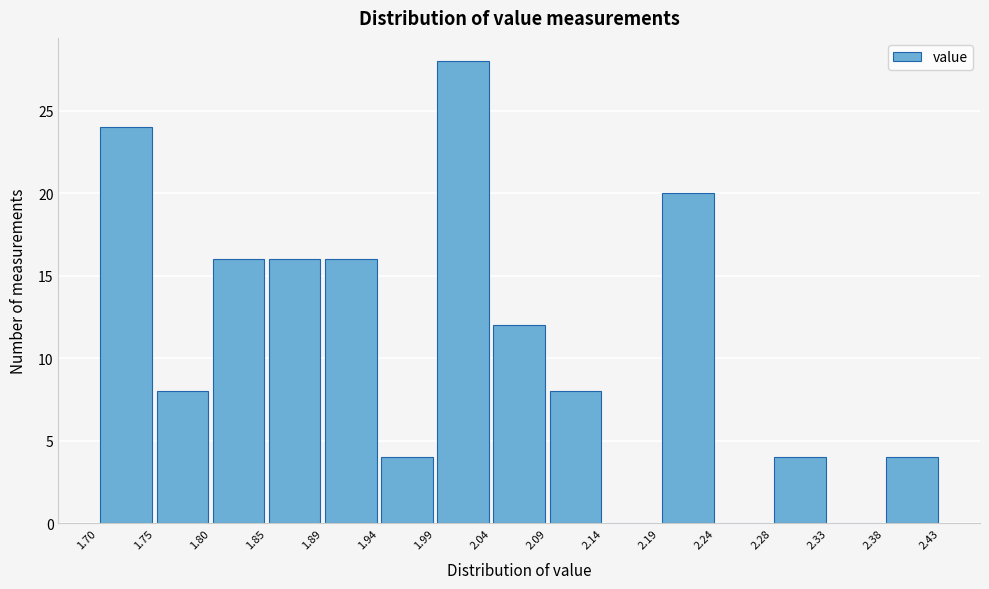

Reading left to right, list every bar in this chart as the range it spans on the x-axis followed by its height. The values are not printed on the chart, so give them approximately, as read against the axis.

1.70 to 1.75: 24
1.75 to 1.80: 8
1.80 to 1.85: 16
1.85 to 1.89: 16
1.89 to 1.94: 16
1.94 to 1.99: 4
1.99 to 2.04: 28
2.04 to 2.09: 12
2.09 to 2.14: 8
2.14 to 2.19: 0
2.19 to 2.24: 20
2.24 to 2.28: 0
2.28 to 2.33: 4
2.33 to 2.38: 0
2.38 to 2.43: 4